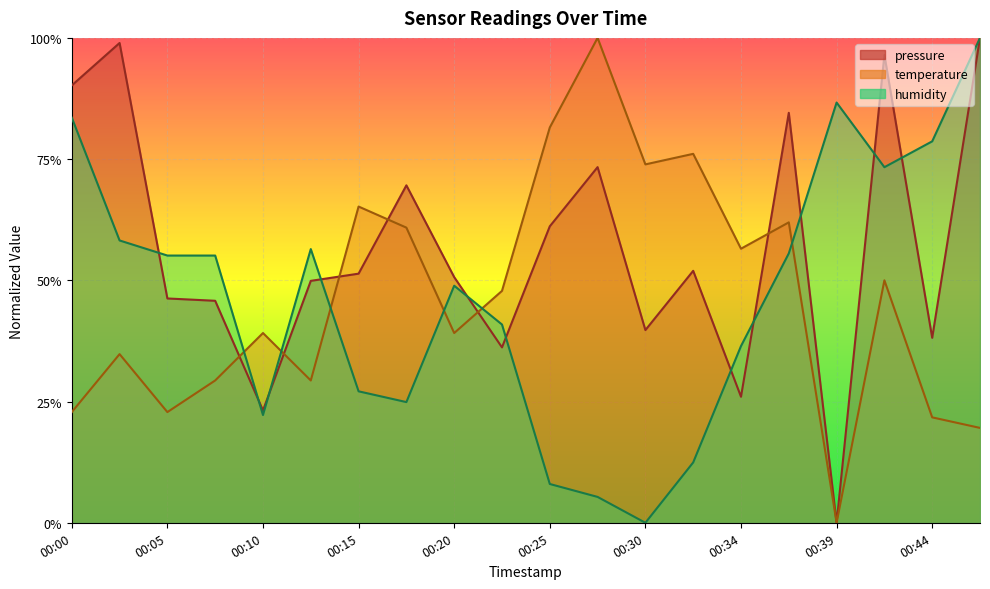

Rank the series at 00:15 from highest to lowest value.

temperature, pressure, humidity